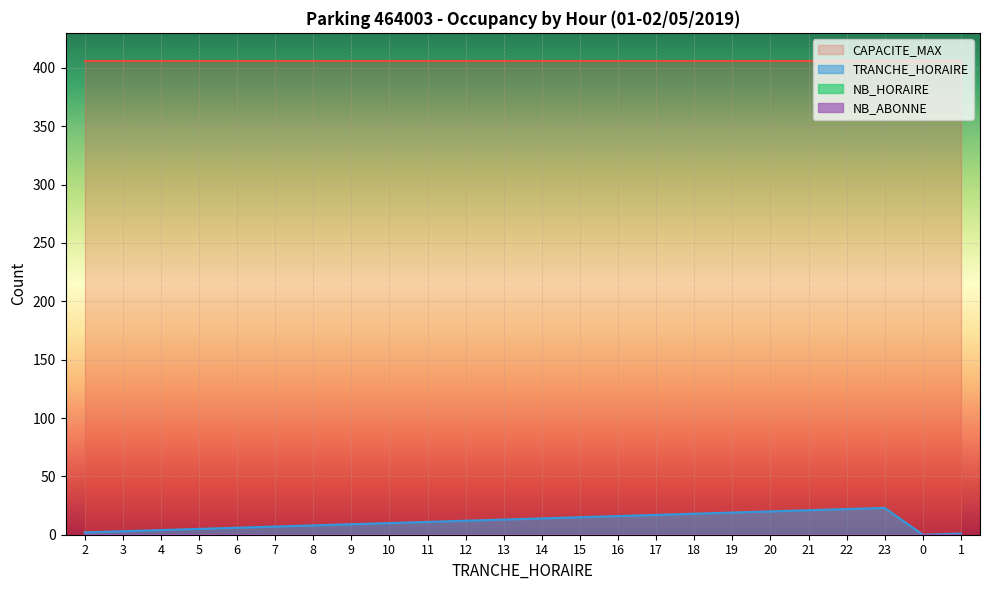

True or false: CAPACITE_MAX and NB_ABONNE cross at least once.

False